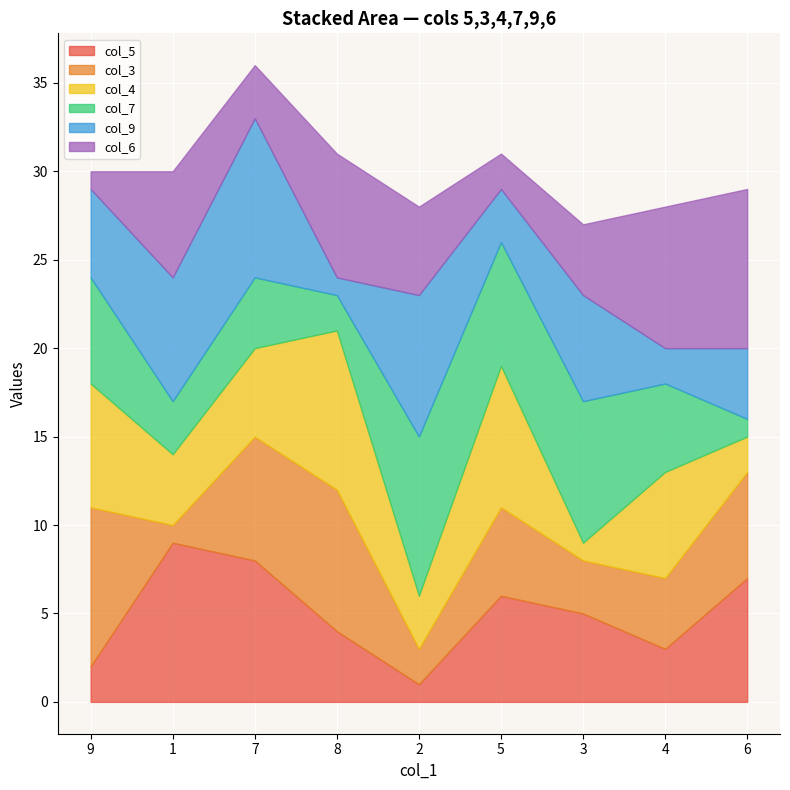

What is the label of the 2nd point from the right?

4